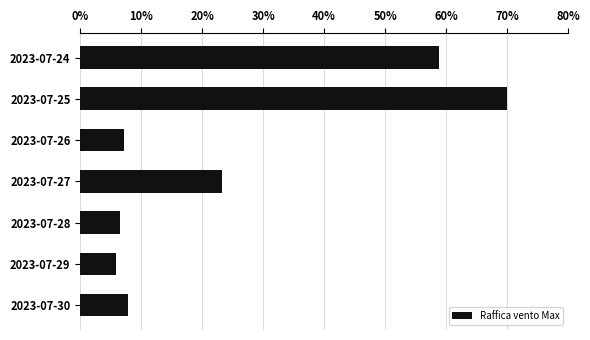

Reading bottom to top, transcribe all the data shown in this chart.

7.8	5.9	6.5	23.3	7.2	70.0	58.9